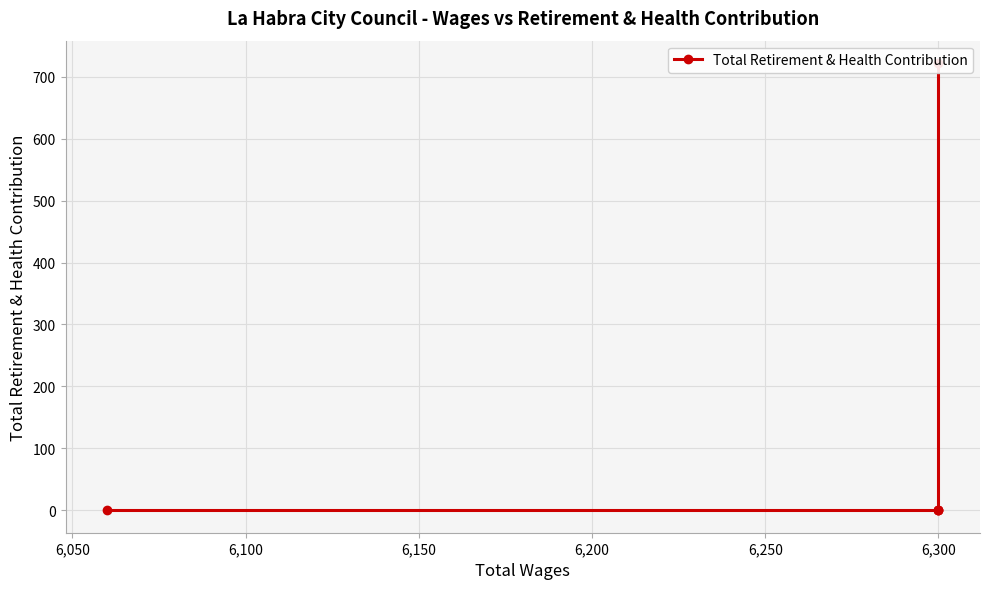

Which has a higher value, 6,300 or 6,300?

6,300